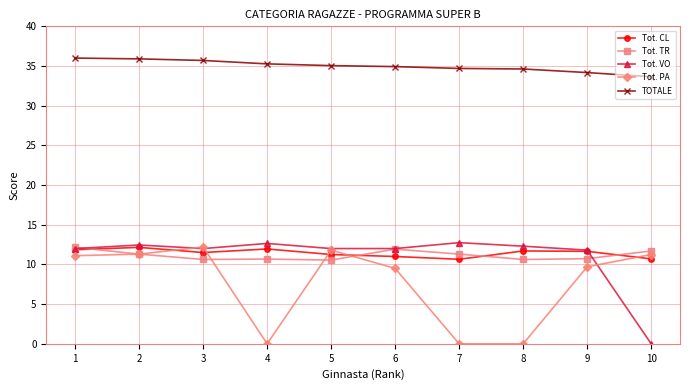

At how many categories does at least one series exceed 25?

10